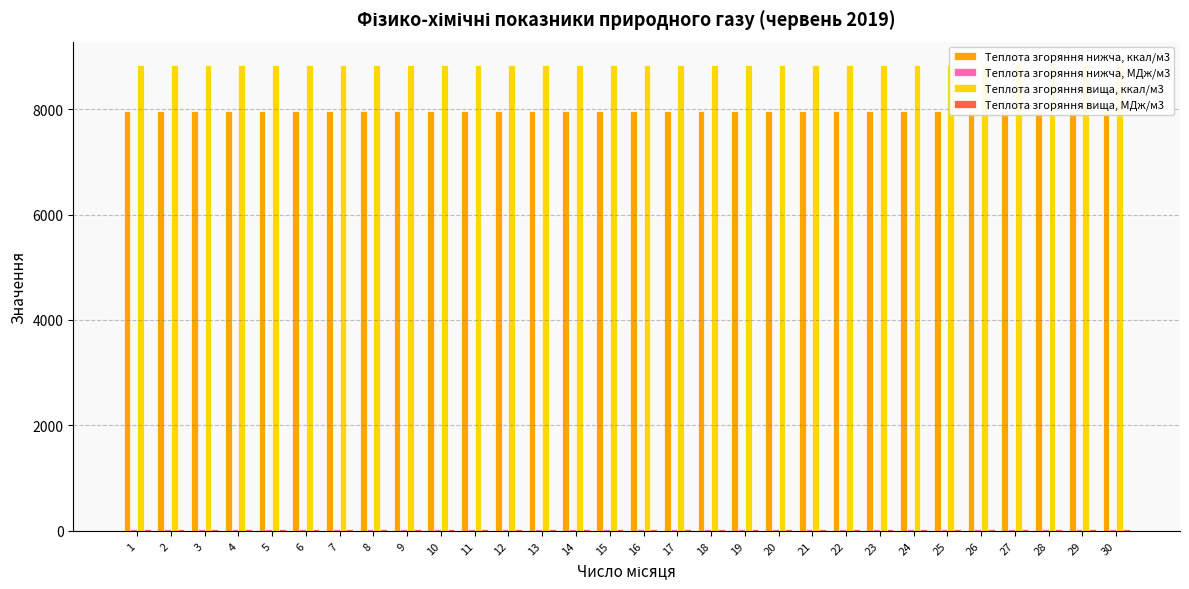

How many bars are there in total?

120